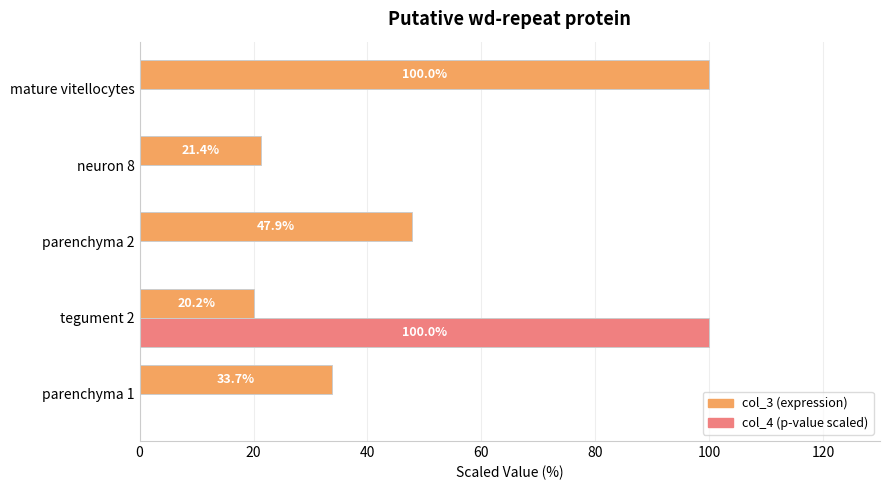

The value of col_3 (expression) at neuron 8 is 21.4. True or false?

True